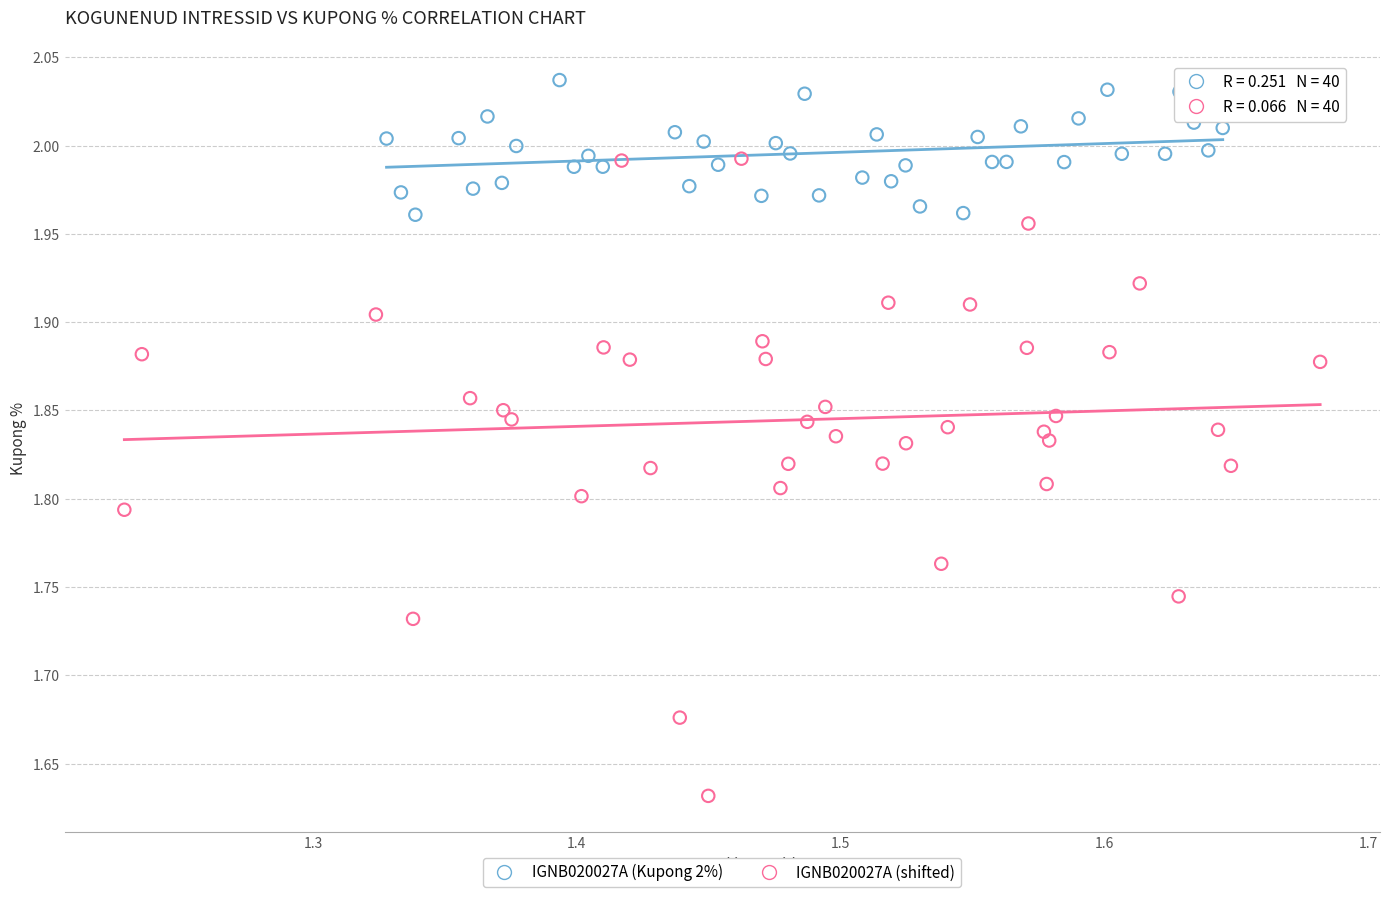

Which series reaches the maximum Y coordinate?

IGNB020027A (Kupong 2%)